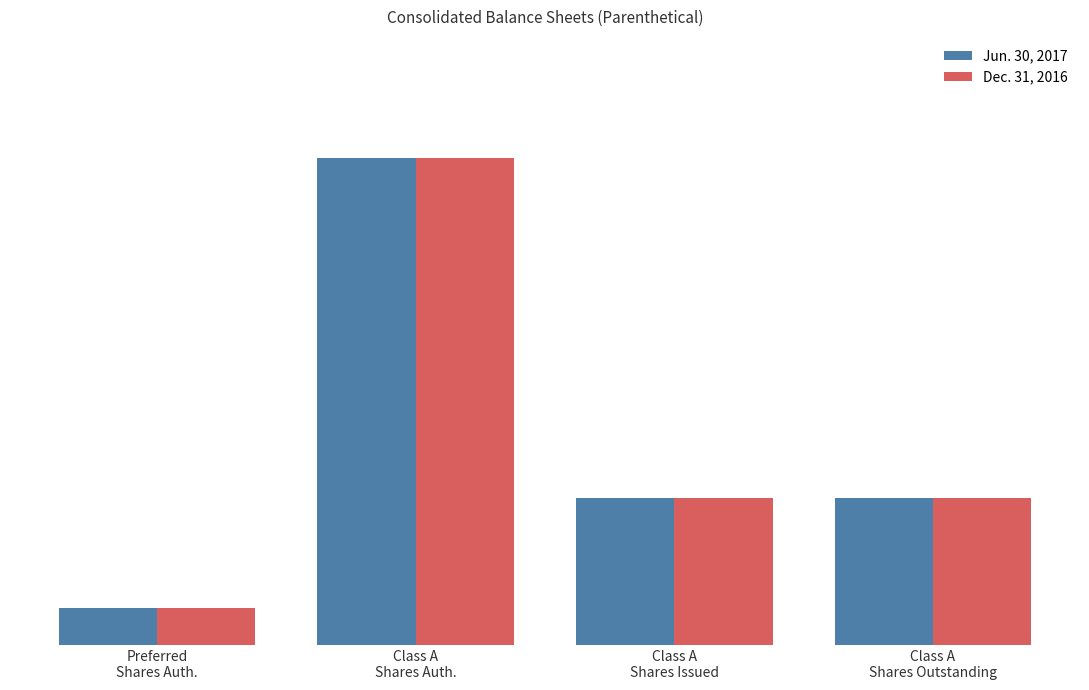

What are all the series names shown in the legend?

Jun. 30, 2017, Dec. 31, 2016